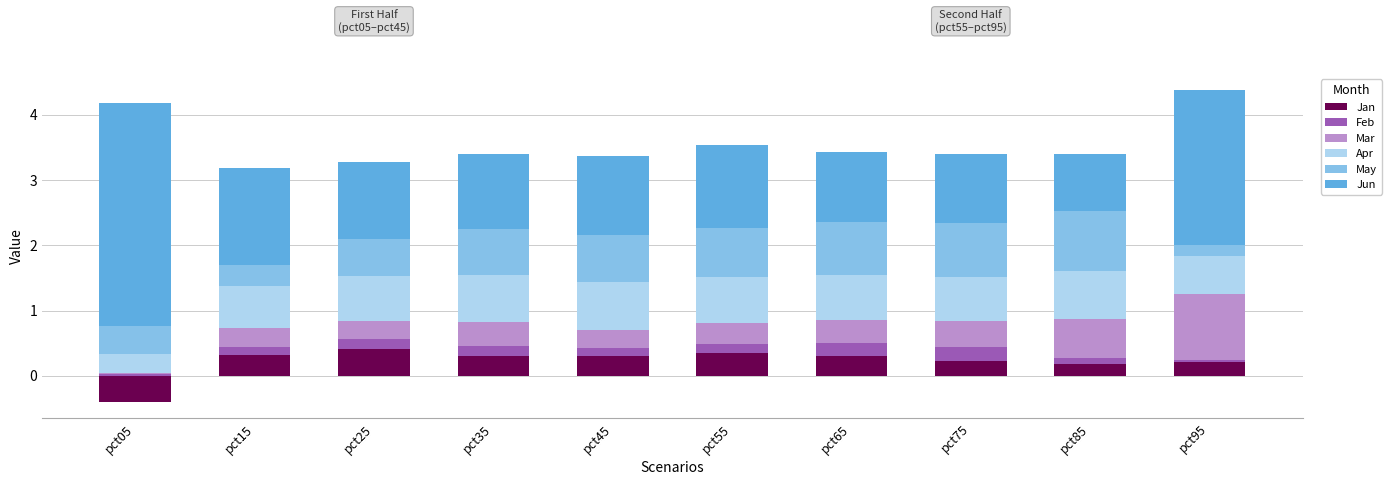

True or false: Feb has a value of 0.1 at pct15.

True